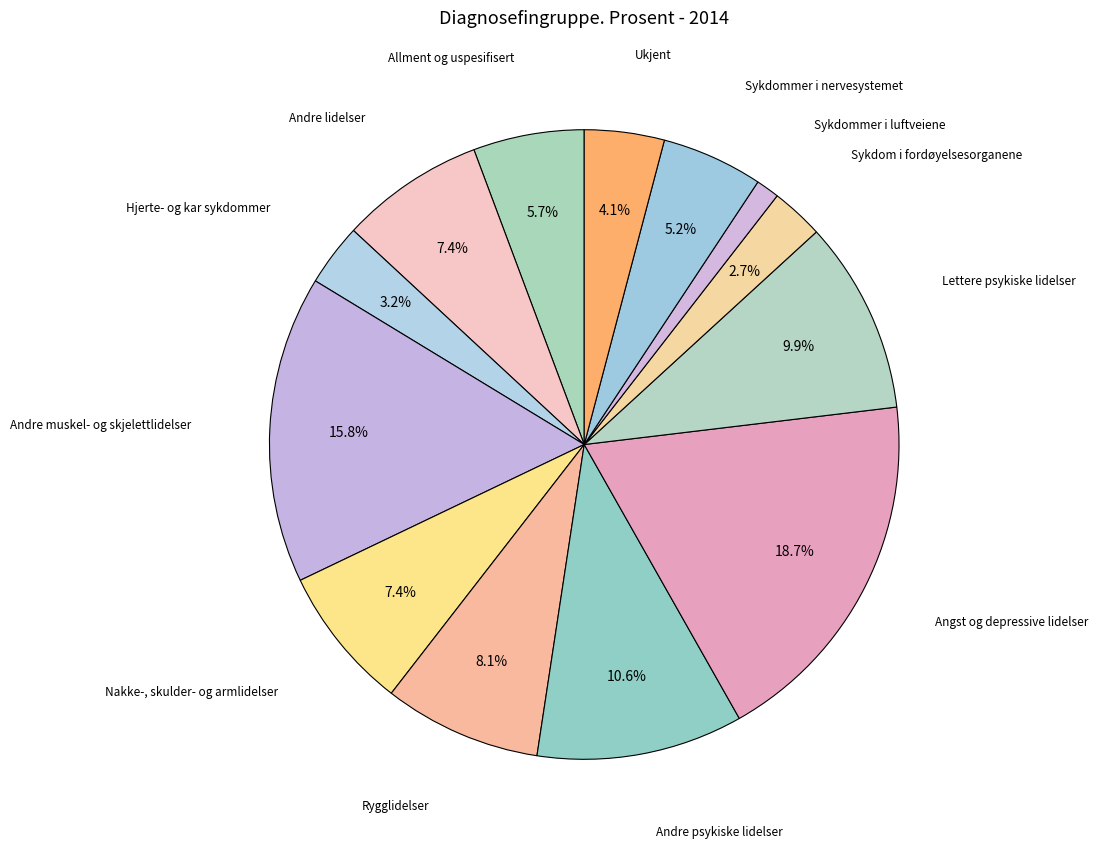

How many slices are in this pie chart?

13